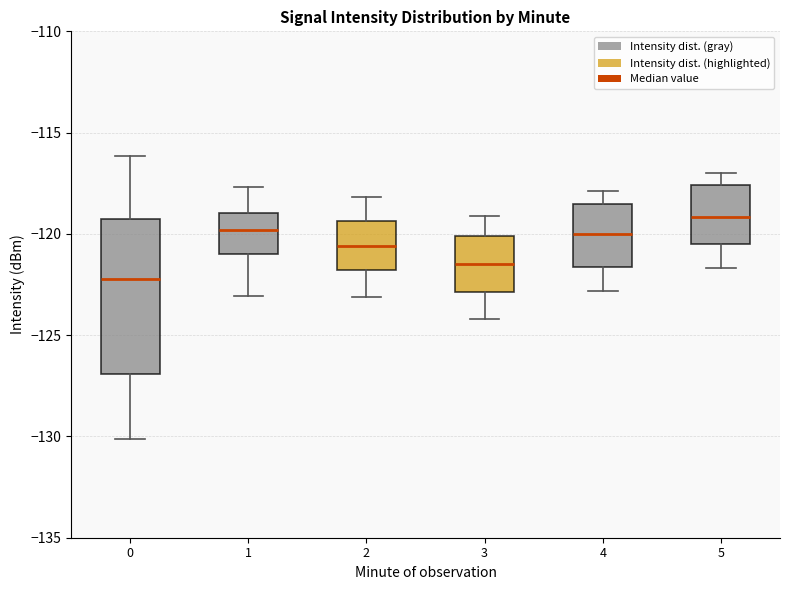

Reading left to right, transcribe this box plot: for each box, give where its median line is, the range the box spans, and where its two whiskers end, as read against the y-axis. The values are not printed on the chart, so give them approximately, as read against the axis.

0: median -122.0, box -127.0 to -119.0, whiskers -130.0 to -116.0
1: median -120.0, box -121.0 to -119.0, whiskers -123.0 to -117.5
2: median -120.5, box -122.0 to -119.5, whiskers -123.0 to -118.0
3: median -121.5, box -123.0 to -120.0, whiskers -124.0 to -119.0
4: median -120.0, box -121.5 to -118.5, whiskers -123.0 to -118.0
5: median -119.0, box -120.5 to -117.5, whiskers -121.5 to -117.0